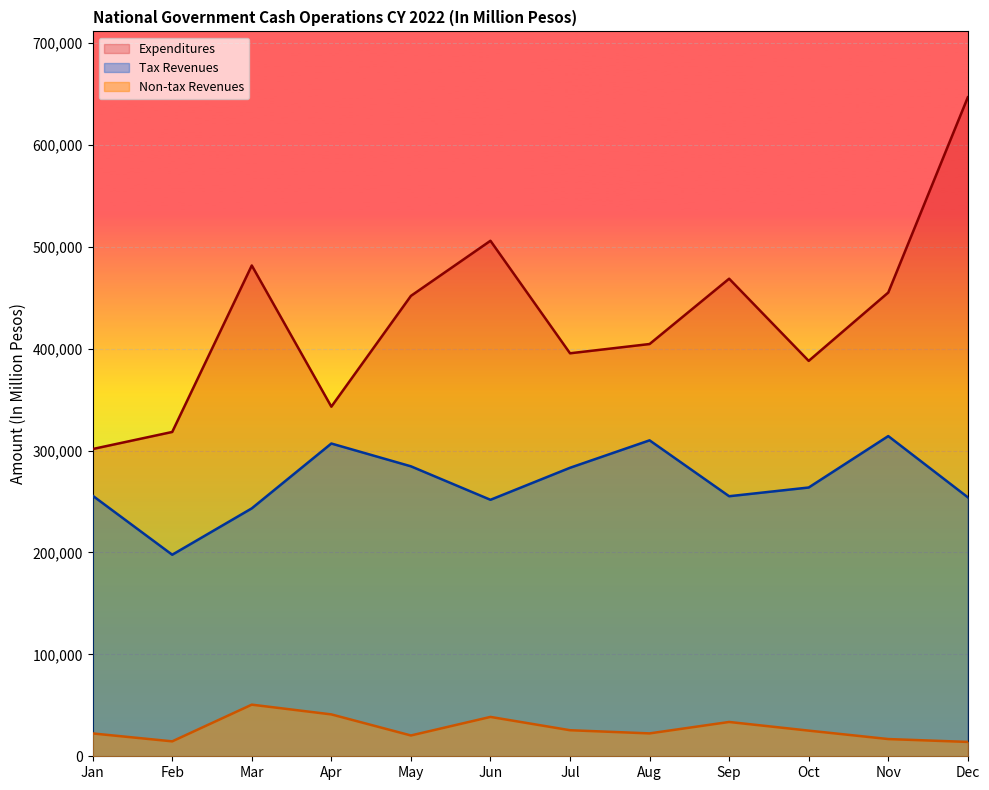

True or false: Expenditures has more than 1 interior local peaks.

True